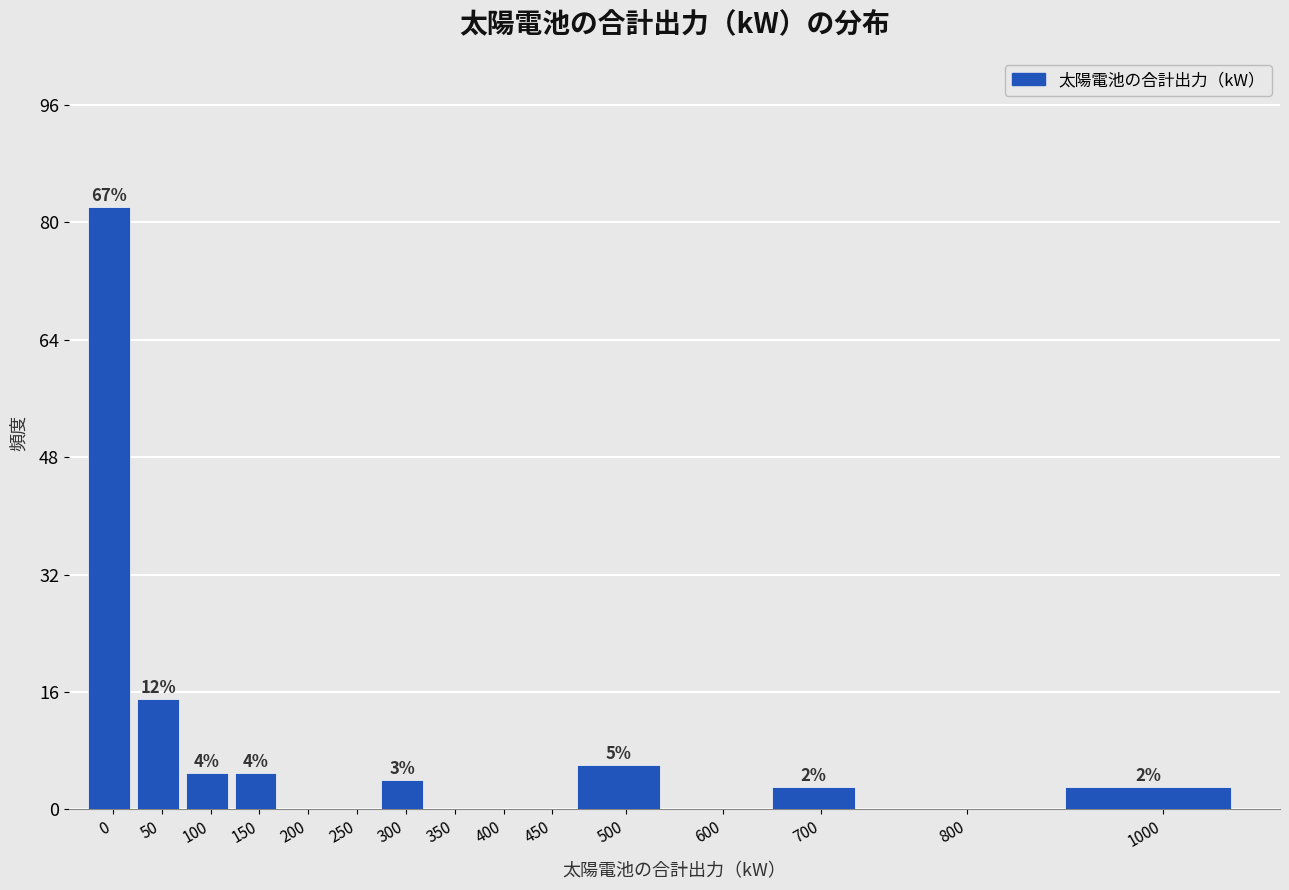

Reading left to right, list all the values displayed in this chart.

0=82	50=15	100=5	150=5	200=0	250=0	300=4	350=0	400=0	450=0	500=6	600=0	700=3	800=0	1000=3